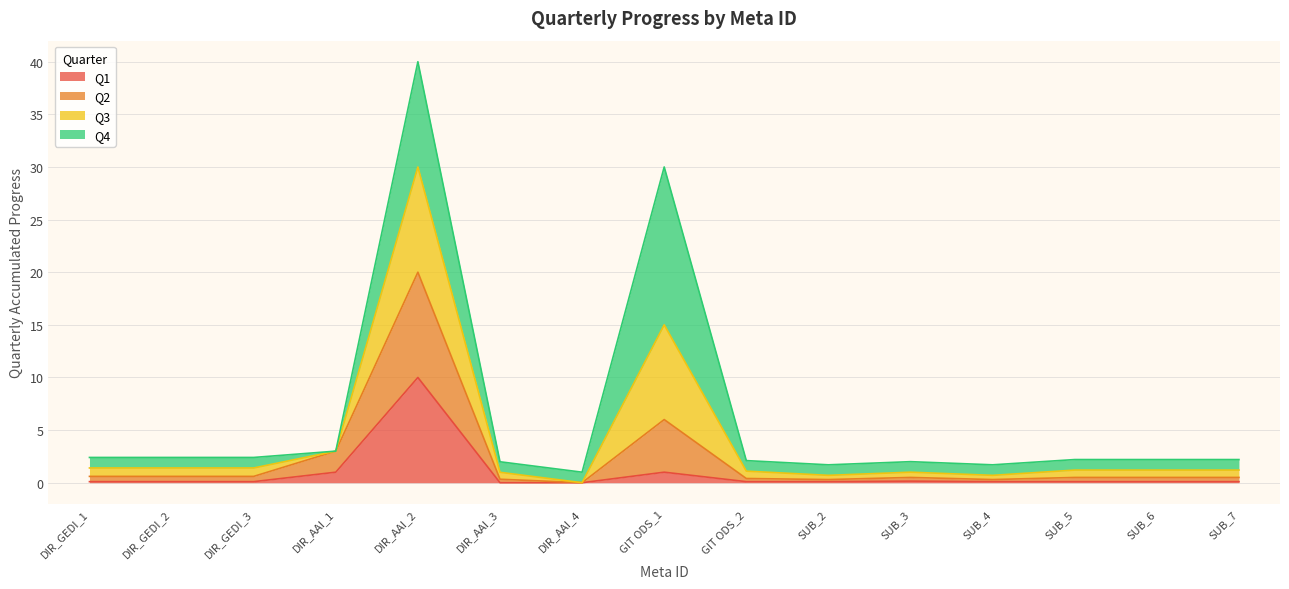

What is the total value across all series at DIR_AAI_2?

40.0